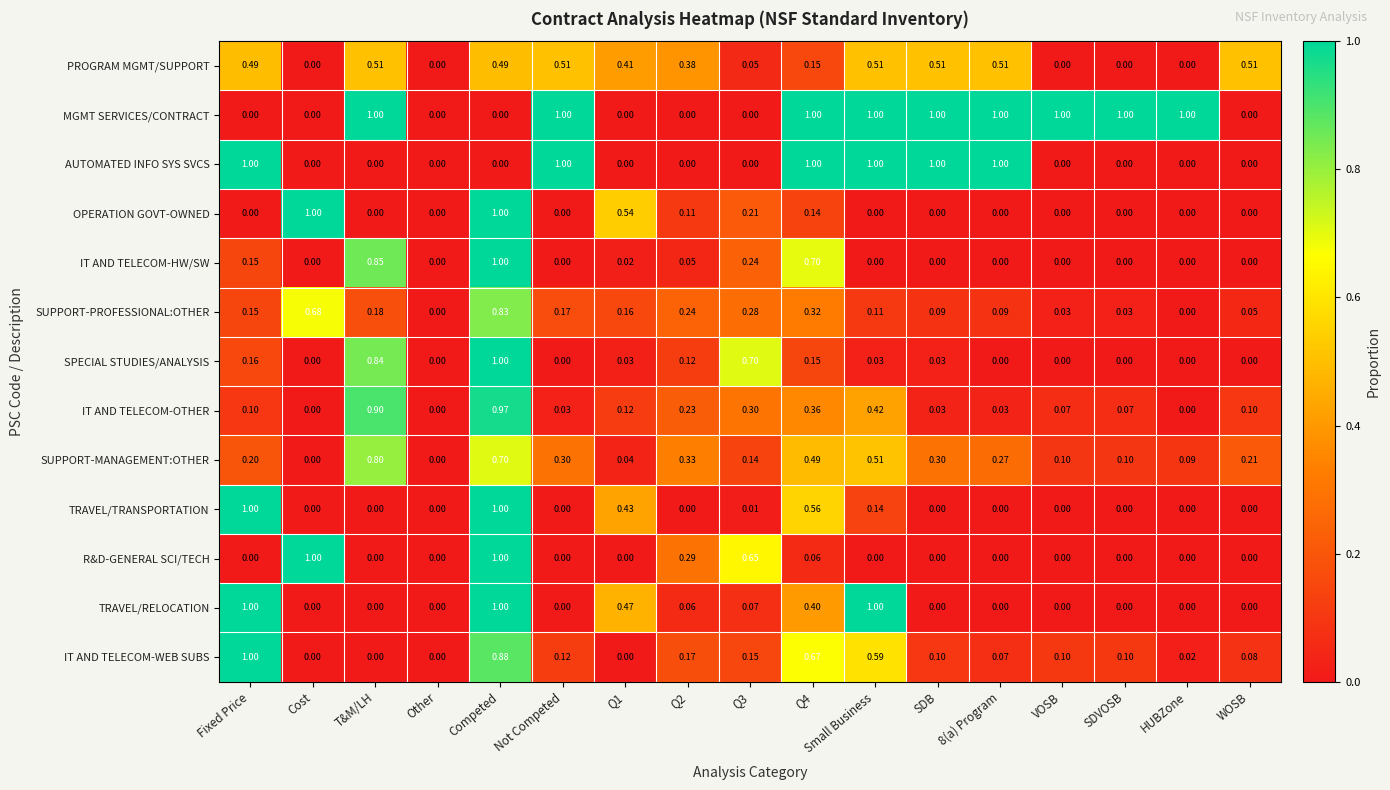

Which series changed the most between T&M/LH and WOSB?

MGMT SERVICES/CONTRACT